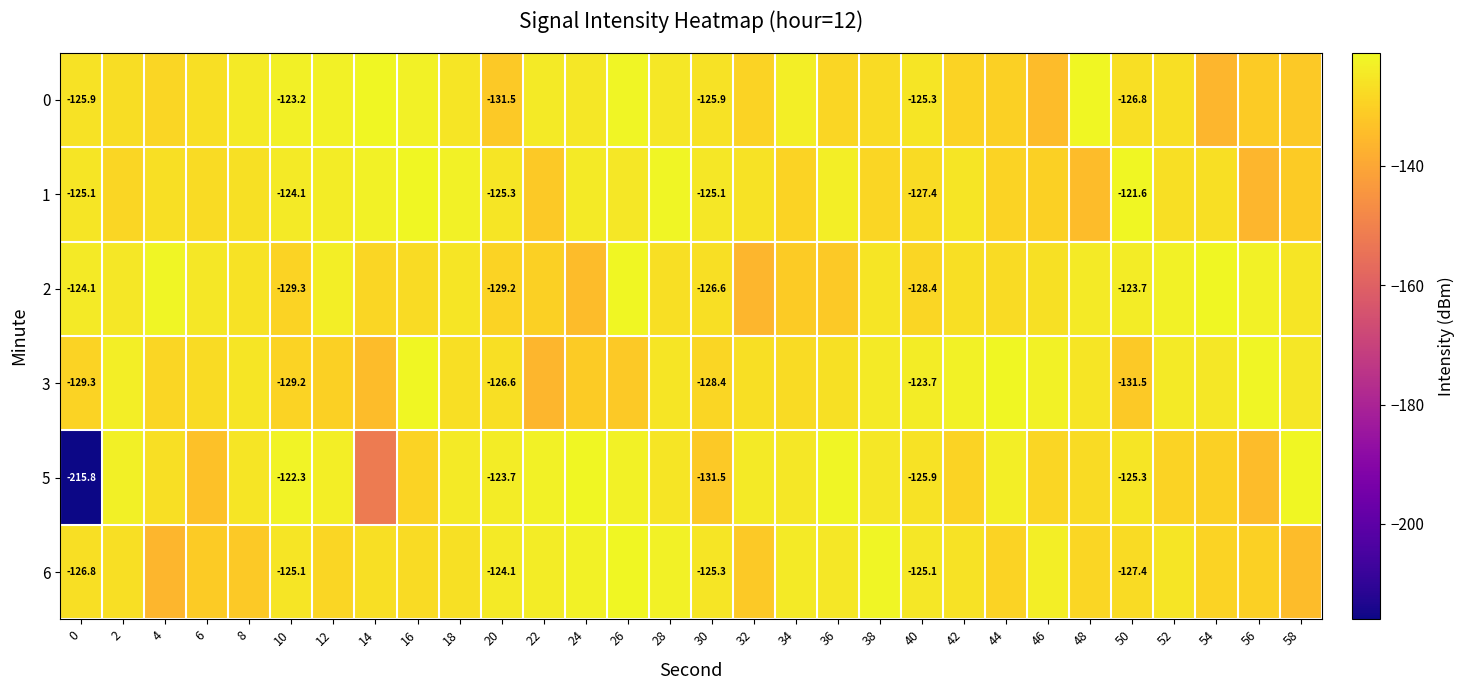

What is the total value across all series at 12?

-752.0